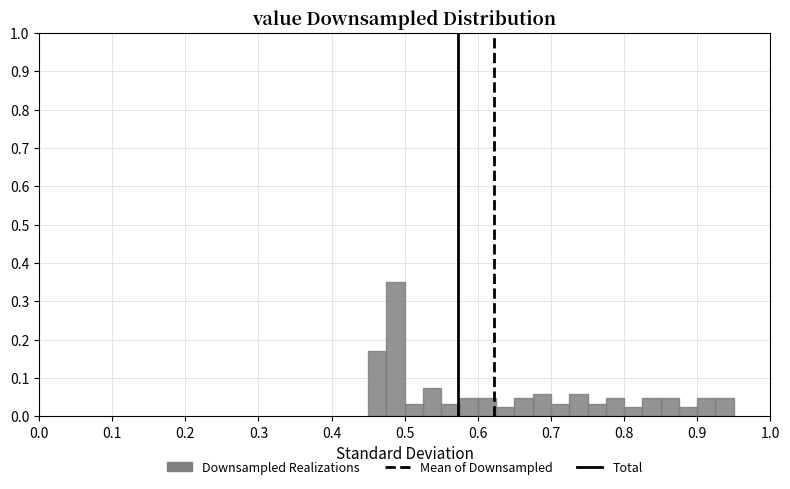

Around what value on the x-axis is the tallest bar? Give the approximate position of its centre, as read against the axis.

0.49